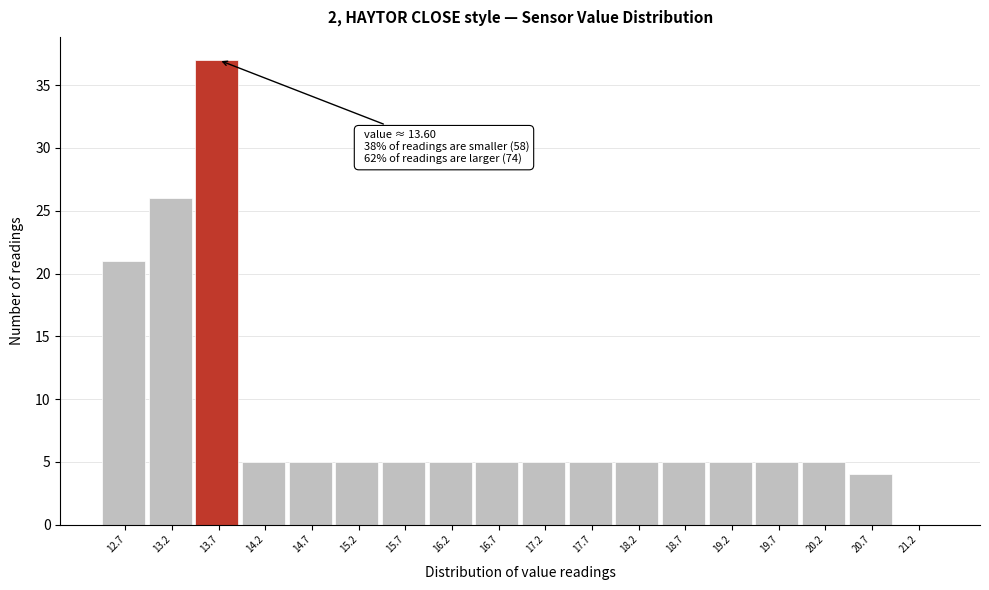

Which range on the x-axis has the tallest bar?

13.45 to 13.95